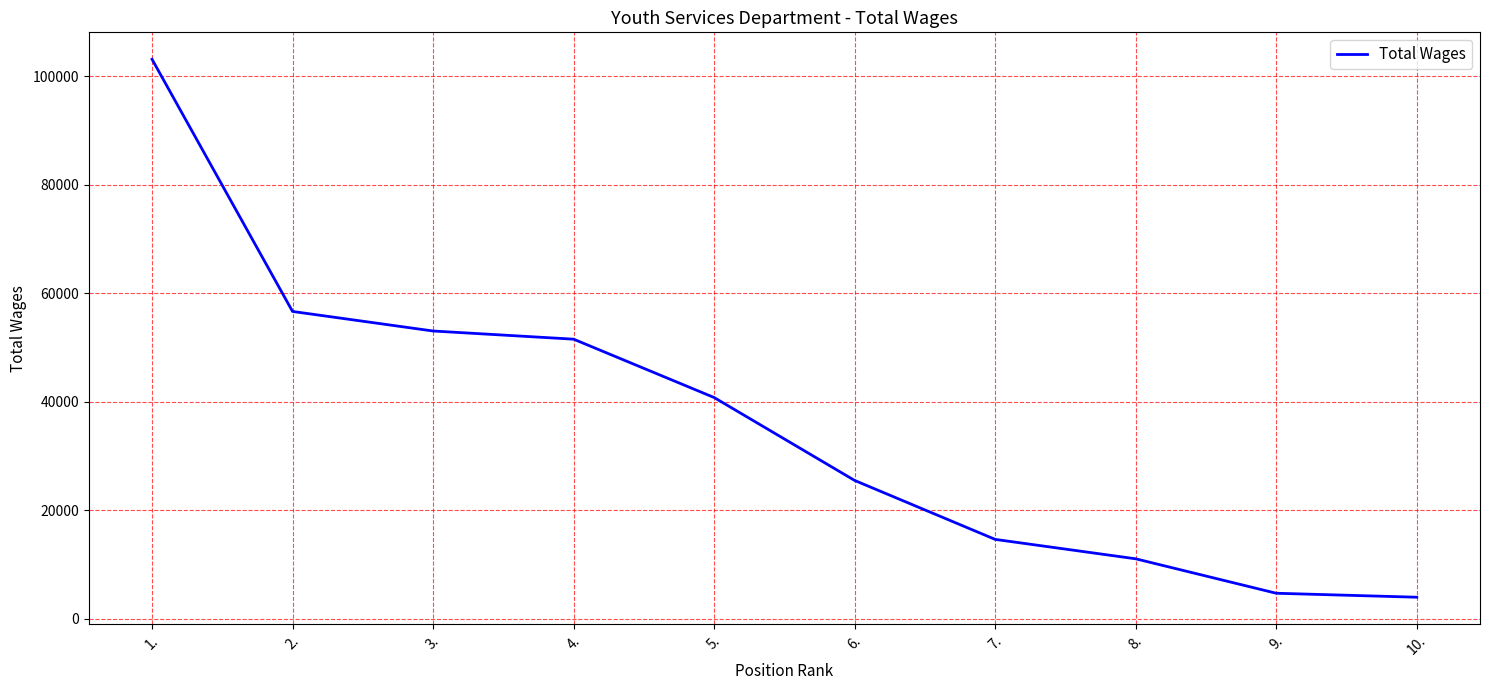

What is the change in value from 5. to 7.?

-26145